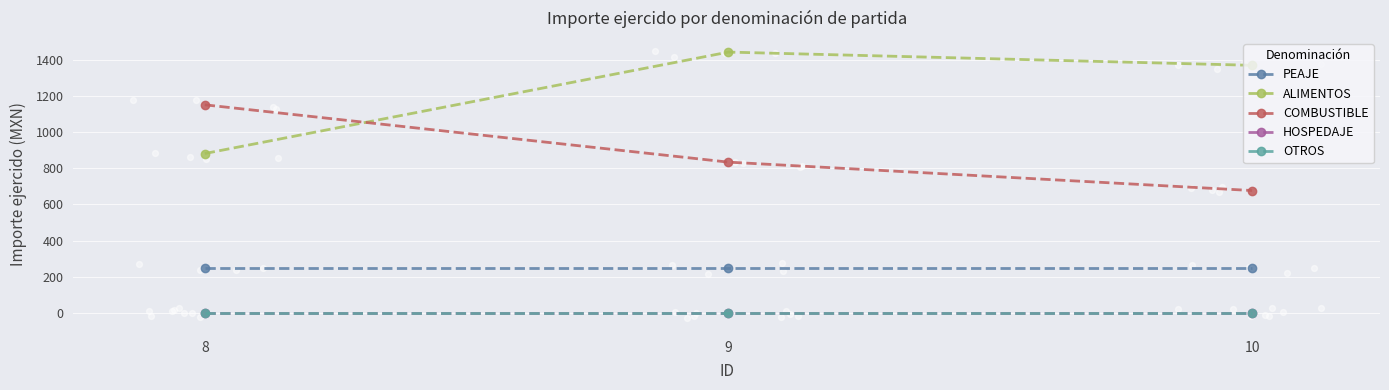

Which series has the widest spread of Y values?

ALIMENTOS